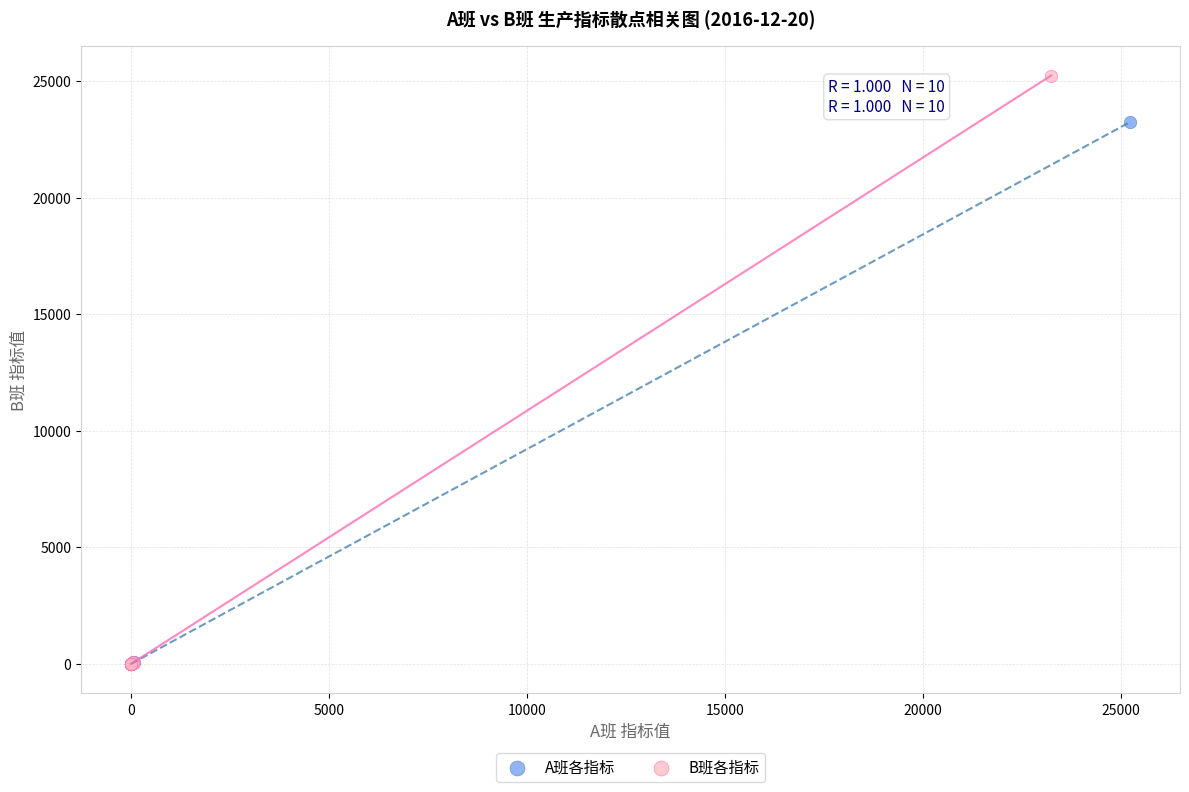

Which series contains the highest Y value?

B班各指标